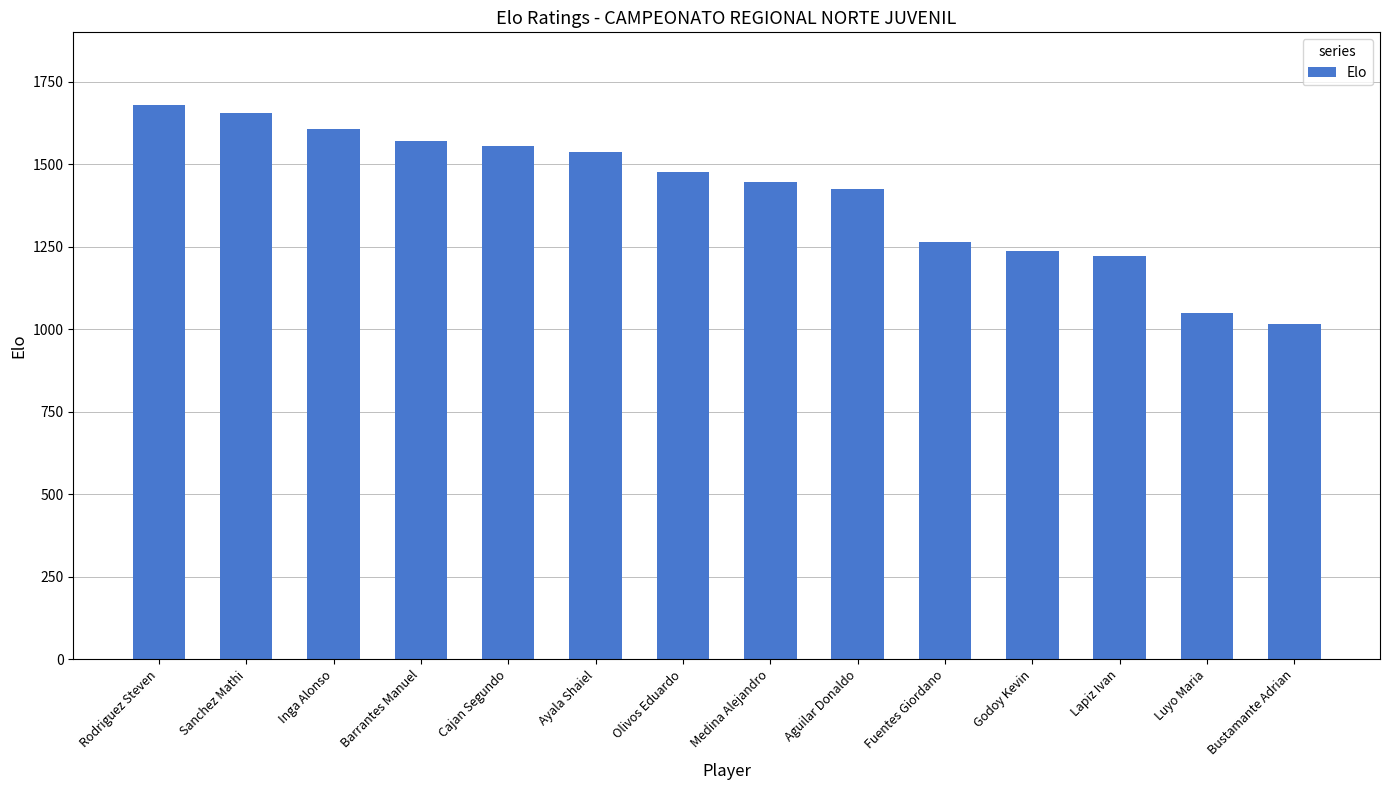

Which has a higher value, Olivos Eduardo or Sanchez Mathi?

Sanchez Mathi